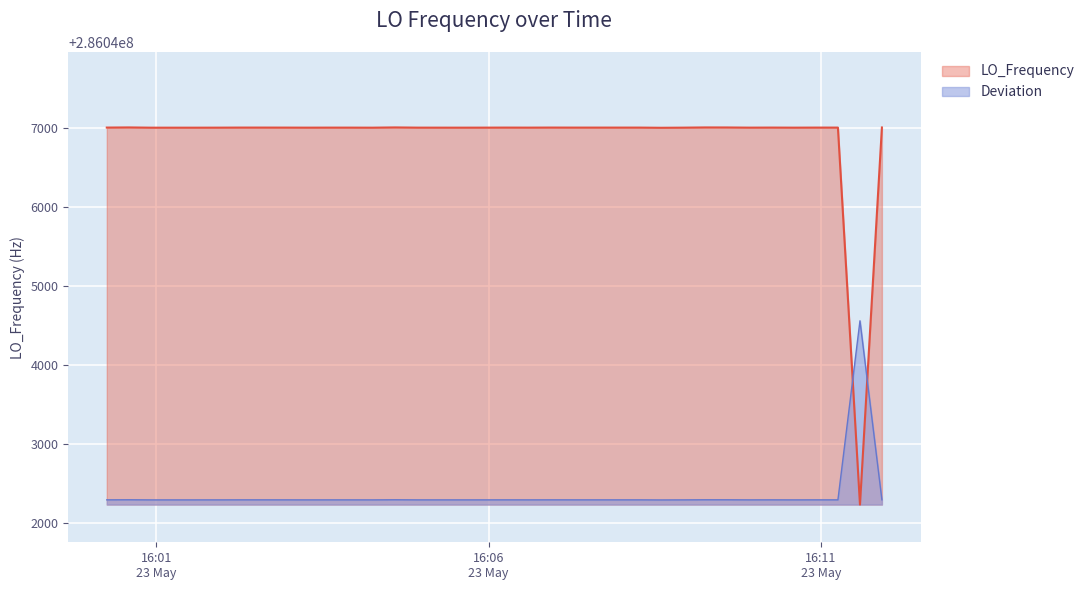

How many intersections are there between Deviation and LO_Frequency?

2